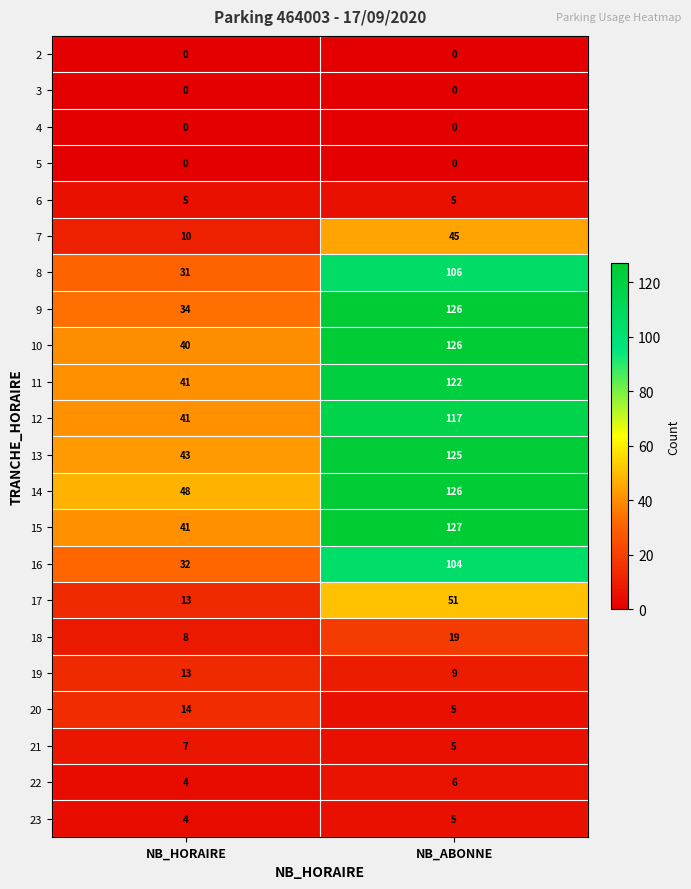

What is the total value across all series at NB_ABONNE?

1229